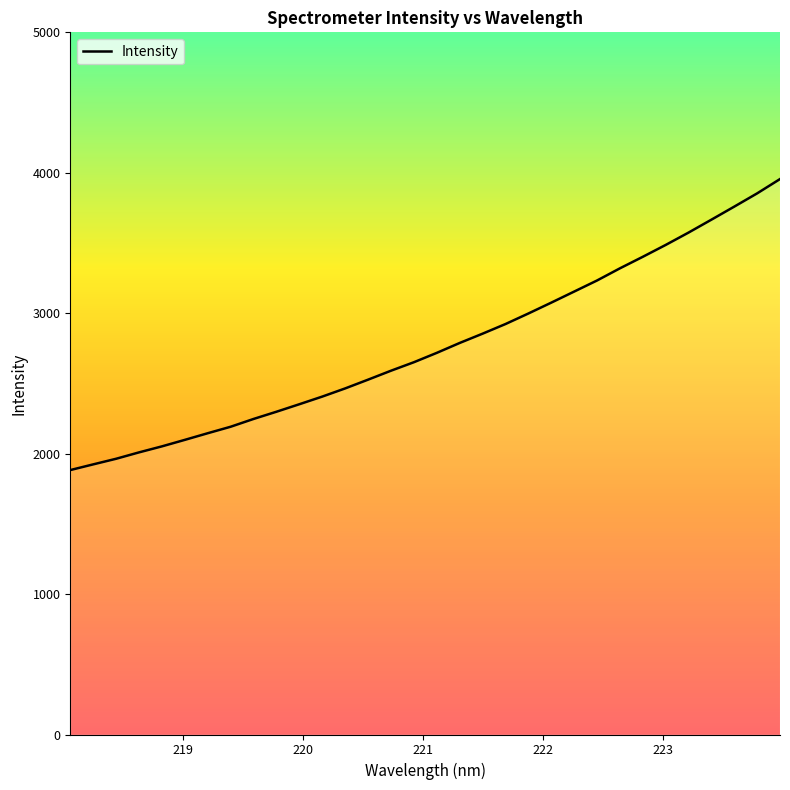

What position from the left is 219.9712?

11